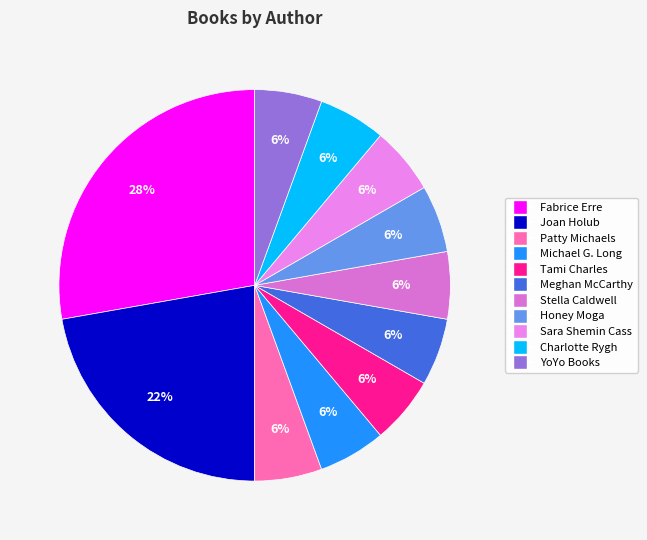

To the nearest percent, what is the difference between the largest and smallest slice percentages?

22%